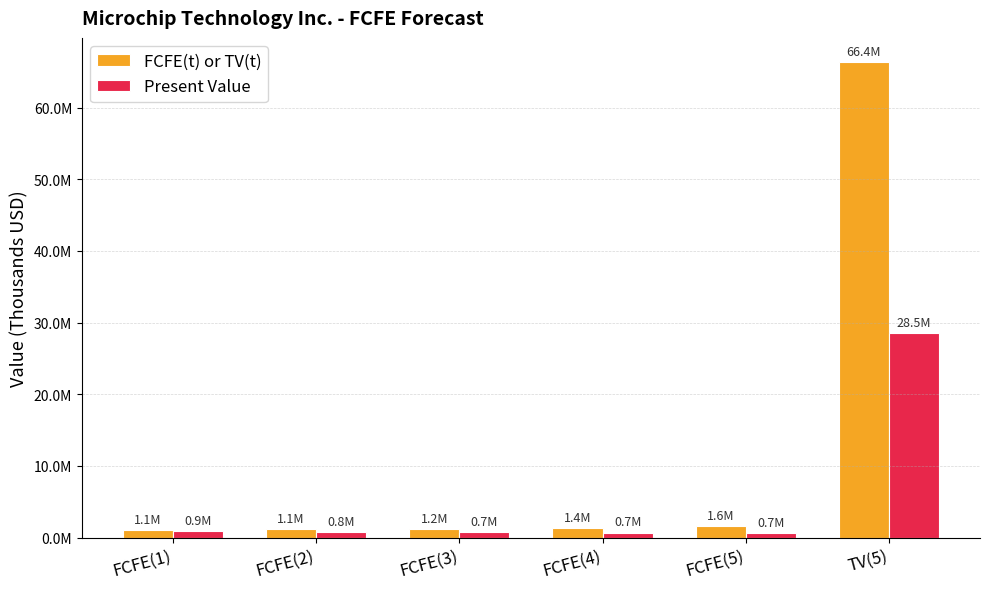

What are all the series names shown in the legend?

FCFE(t) or TV(t), Present Value